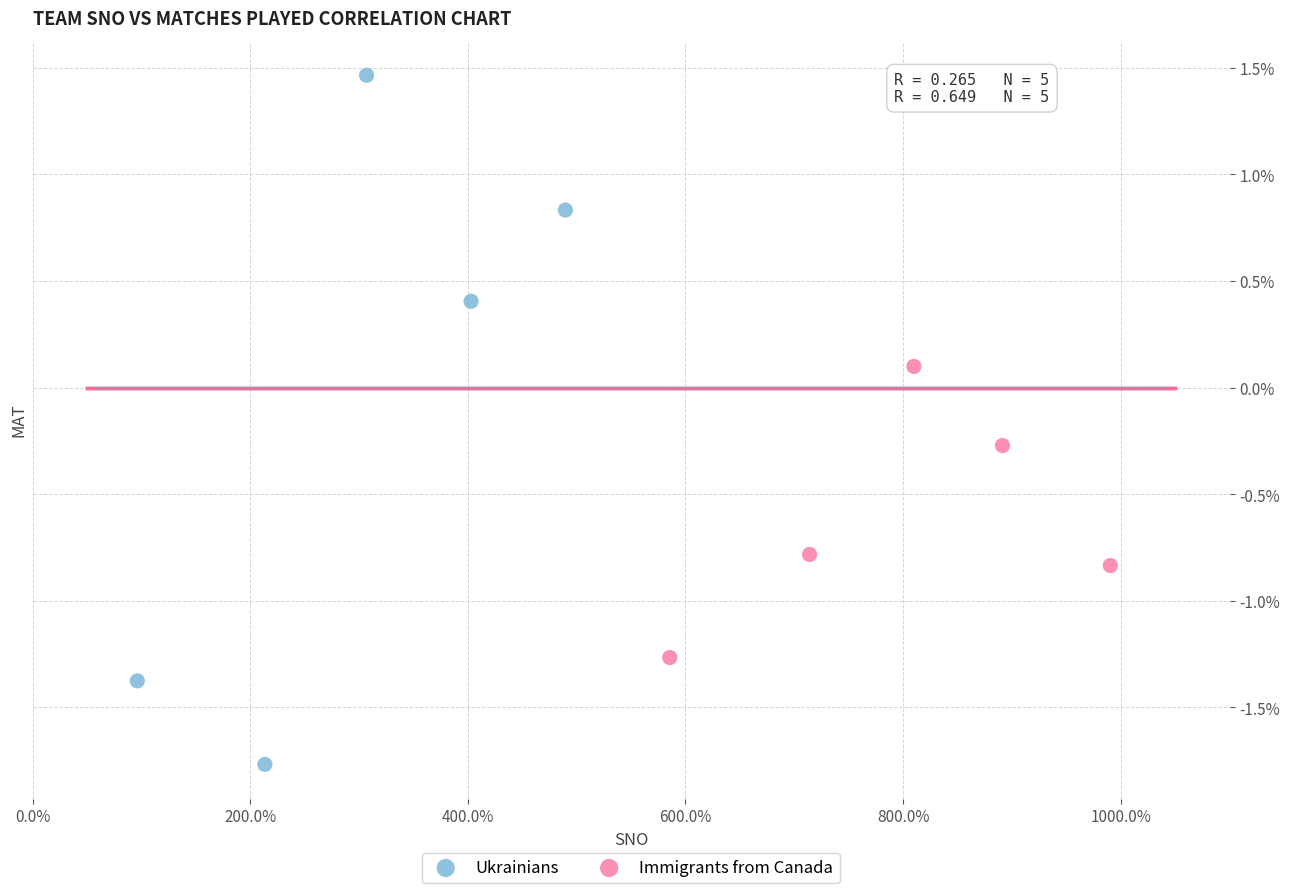

Which series has the widest spread of Y values?

Ukrainians